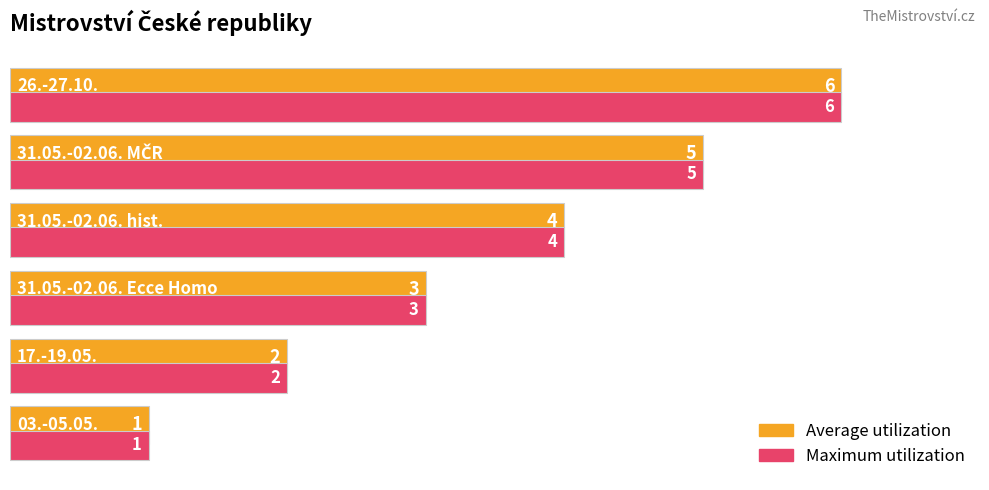

What is the maximum value shown in the chart?

6